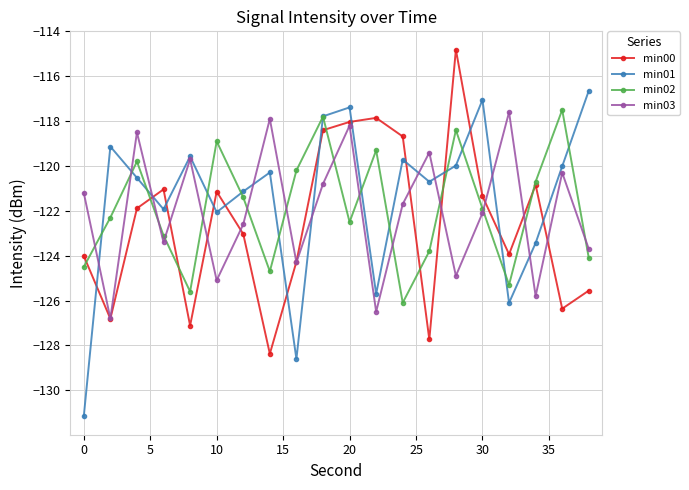

In min02, how many points are lower than both neighbors (excluding endpoints)?

5